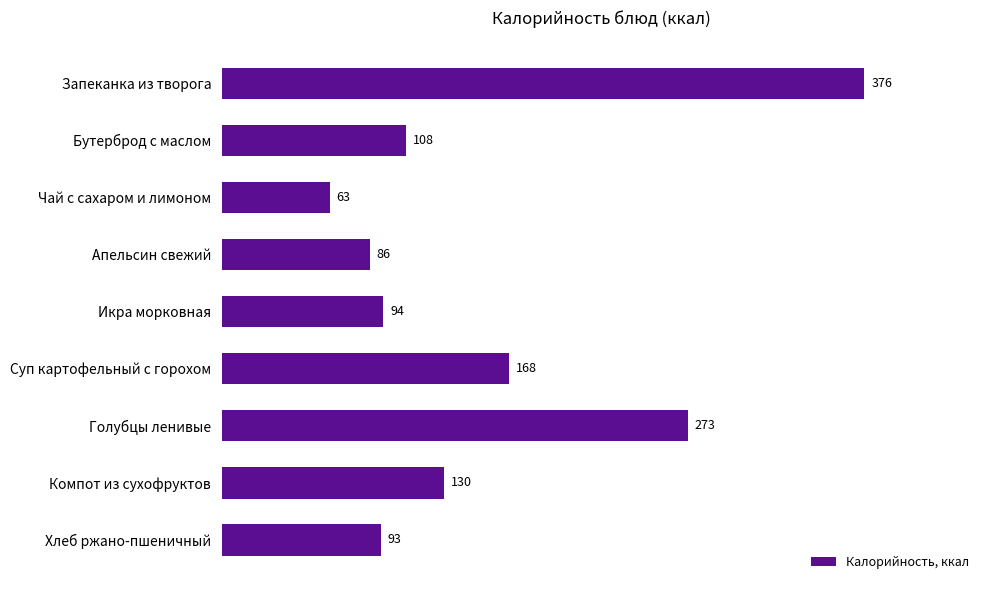

At which label is the value closest to 219?

Суп картофельный с горохом